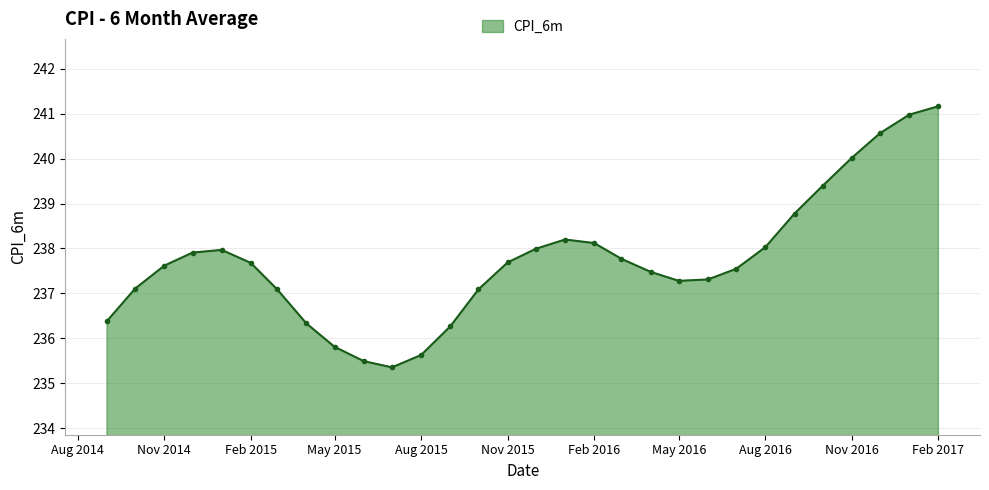

What is the value of the 3rd point from the left?

237.6